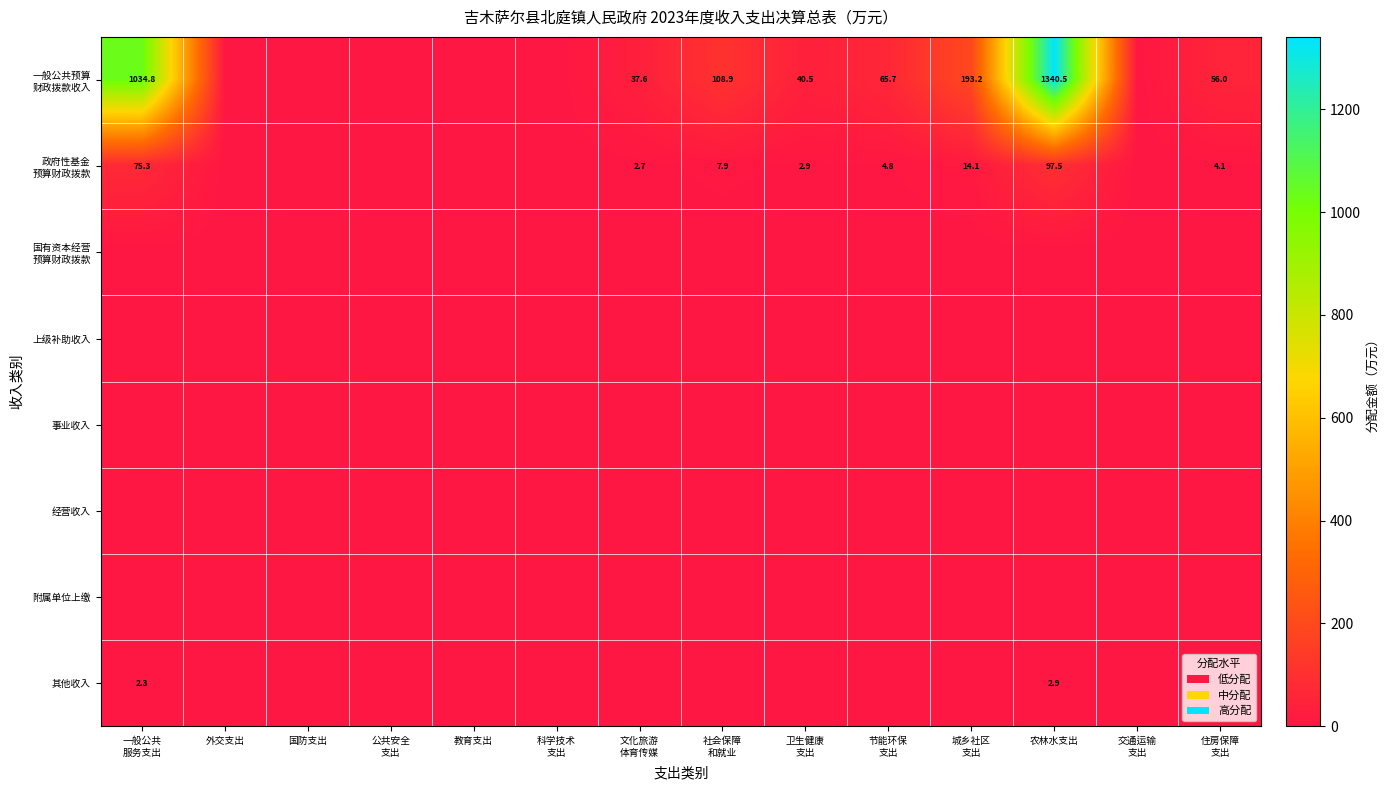

Which series changed the most between 国防支出 and 文化旅游 体育传媒?

一般公共预算 财政拨款收入